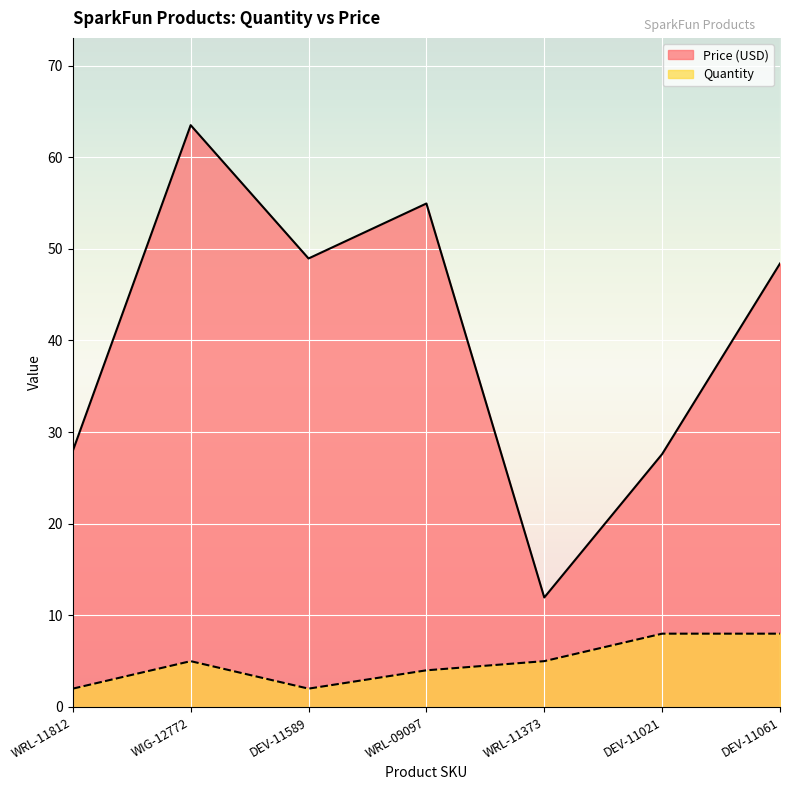

True or false: Price (USD) has a value of 27.9 at WRL-11812.

True